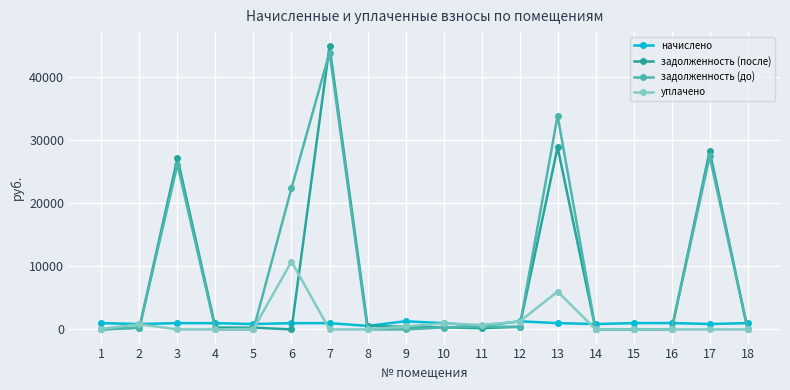

True or false: начислено has more than 2 points higher than both neighbors.

True